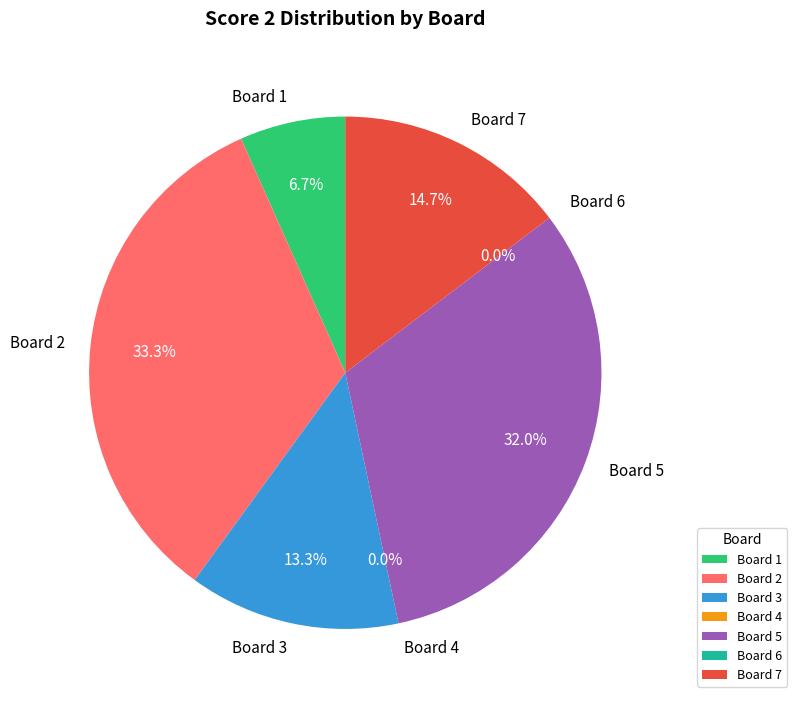

Is 3 the majority of the pie?

No